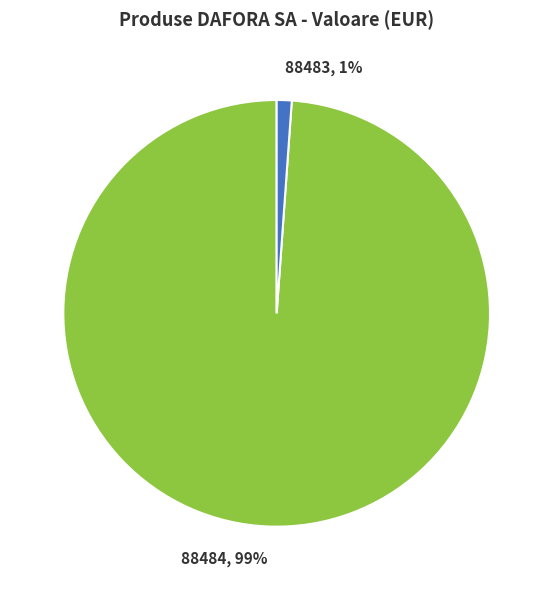

Count the number of slices in the pie.

2